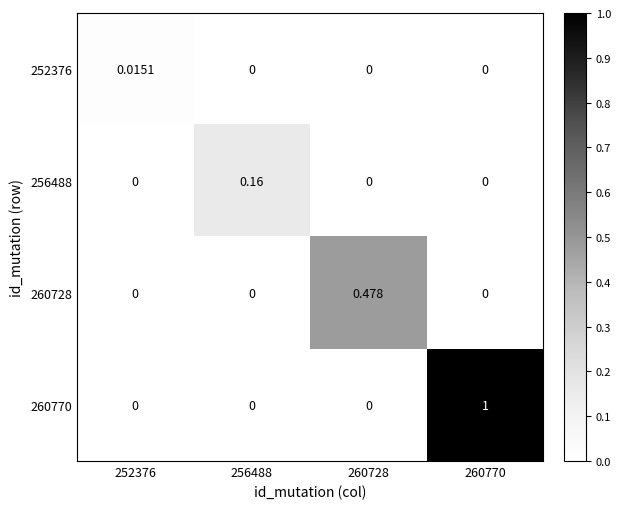

Is the value of 256488 at 256488 greater than the value of 260728 at 252376?

Yes